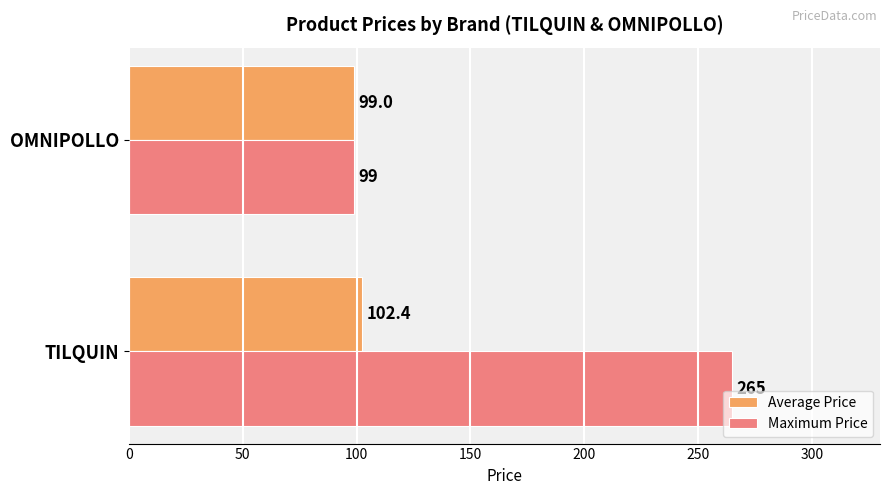

The Maximum Price series shows 168.3 at TILQUIN. True or false?

False